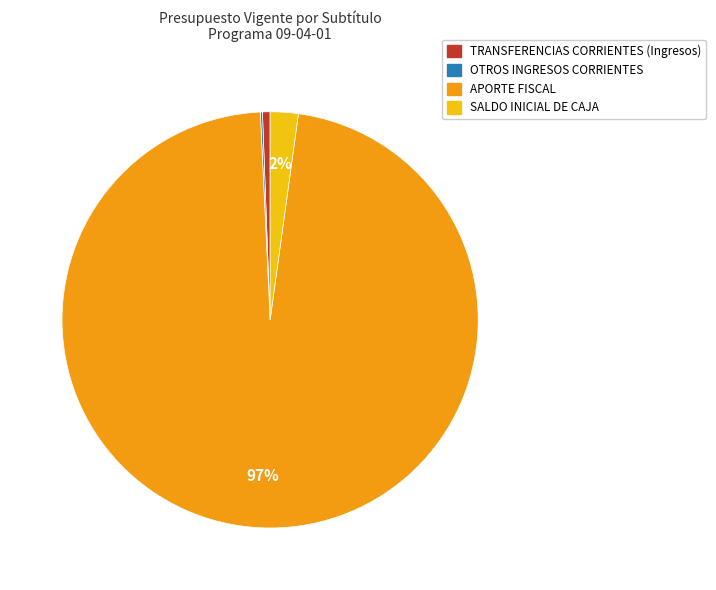

To the nearest percent, what portion does APORTE FISCAL represent?

97%